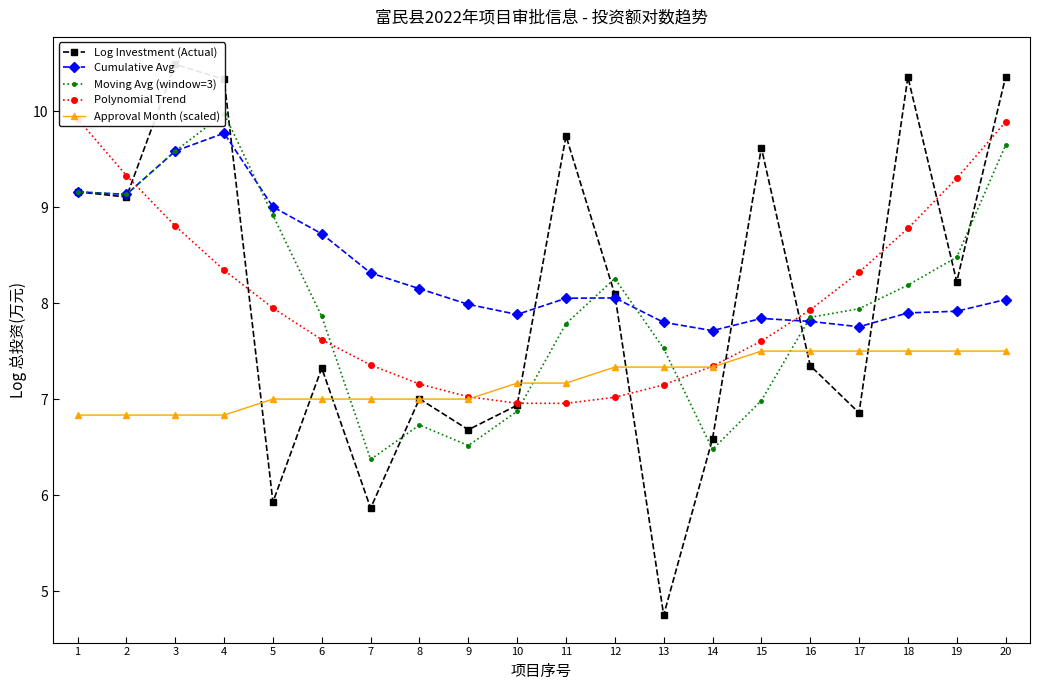

Which category has the highest value across all series?

3